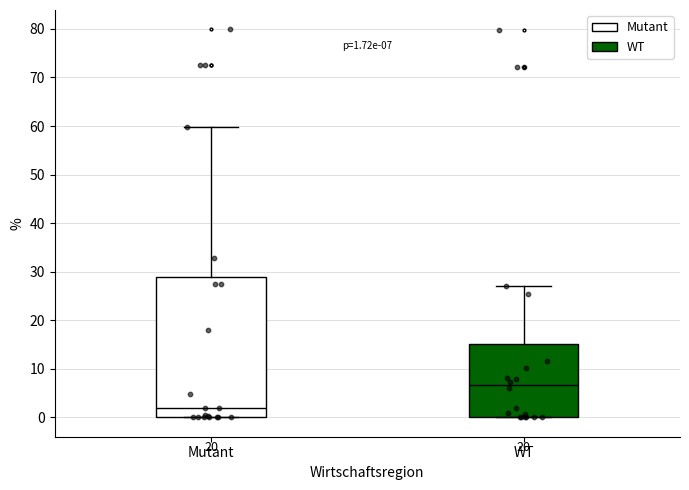

Which box is the tallest, from its lower edge to its upper edge?

Mutant